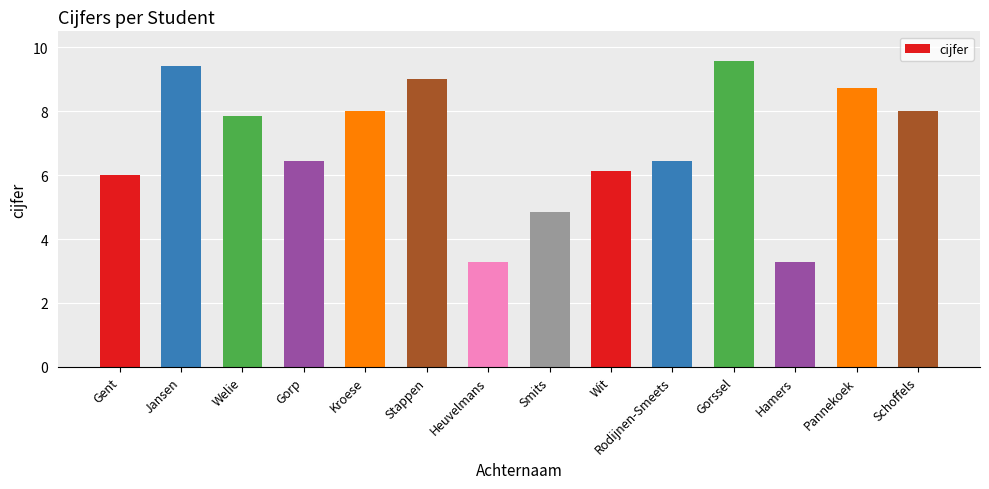

What is the sum of all values?

97.0